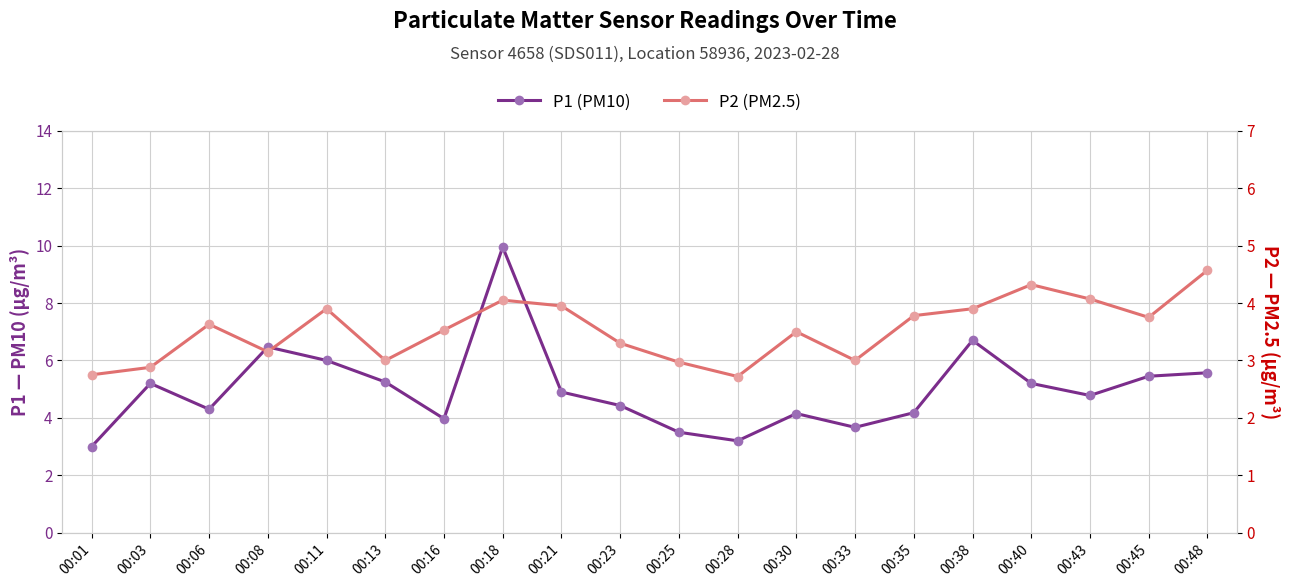

Does the chart have visible grid lines?

Yes